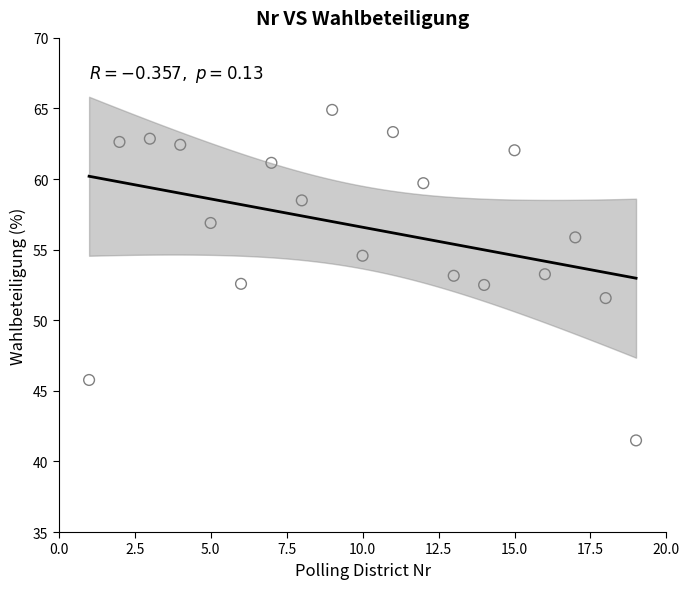

What is the range of X values (max minus min)?

18.0